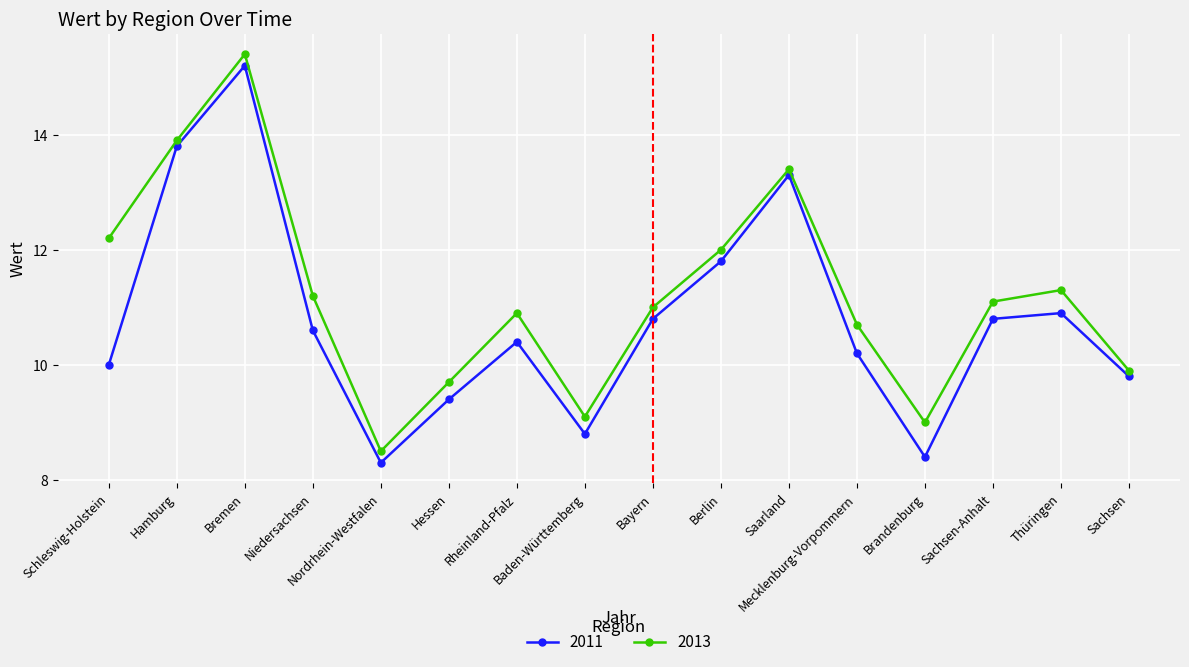

True or false: 2013 and 2011 cross at least once.

False